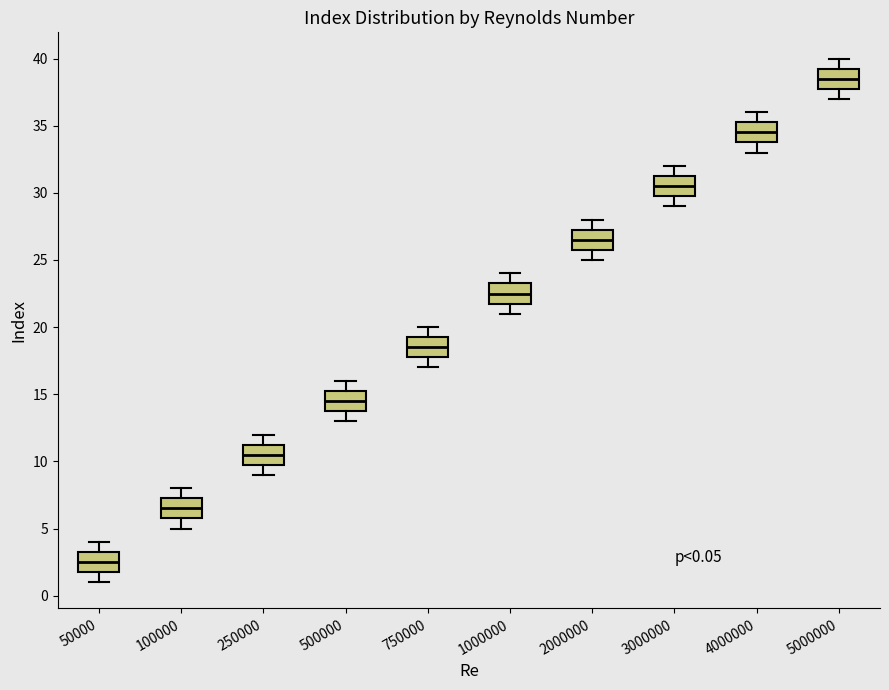

Which box's median line is the lowest?

50000